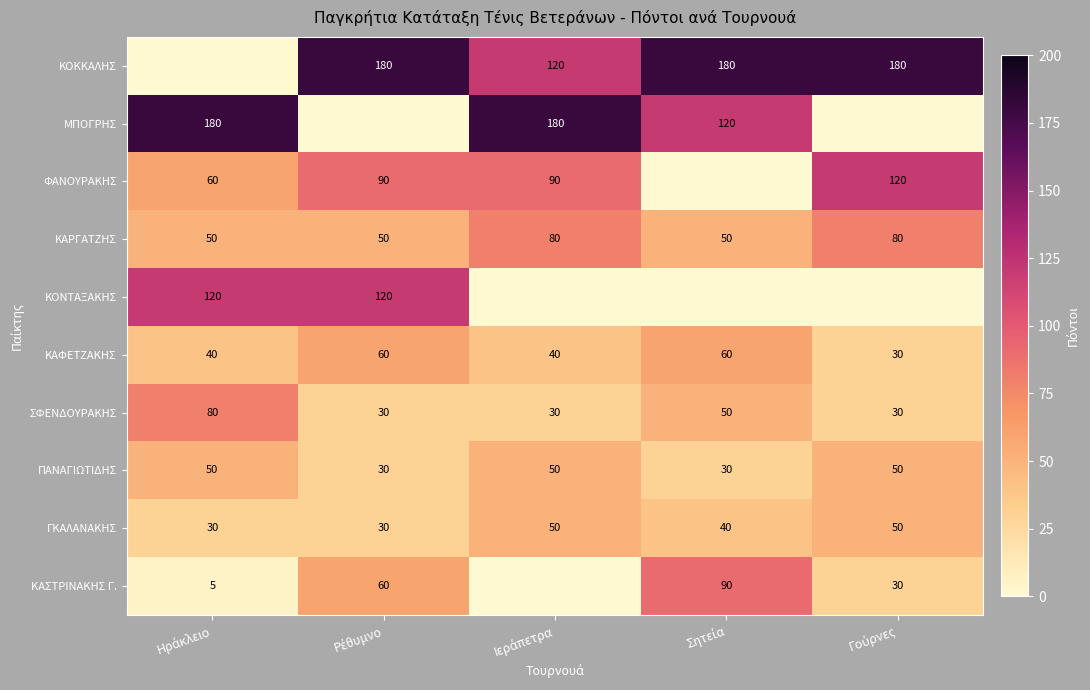

What is the sum of all ΣΦΕΝΔΟΥΡΑΚΗΣ values?

220